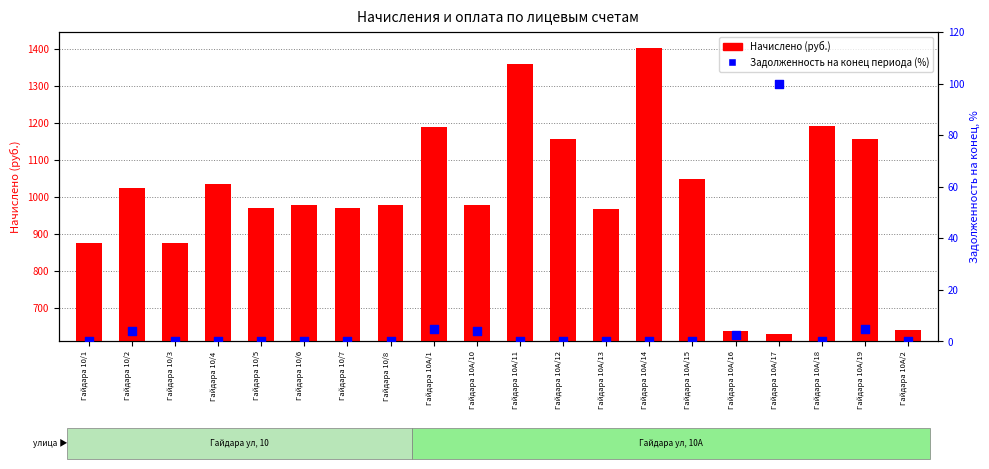

Is the value of Начислено at Гайдара 10А/14 greater than the value of Задолженность на конец периода (%) at Гайдара 10А/11?

Yes